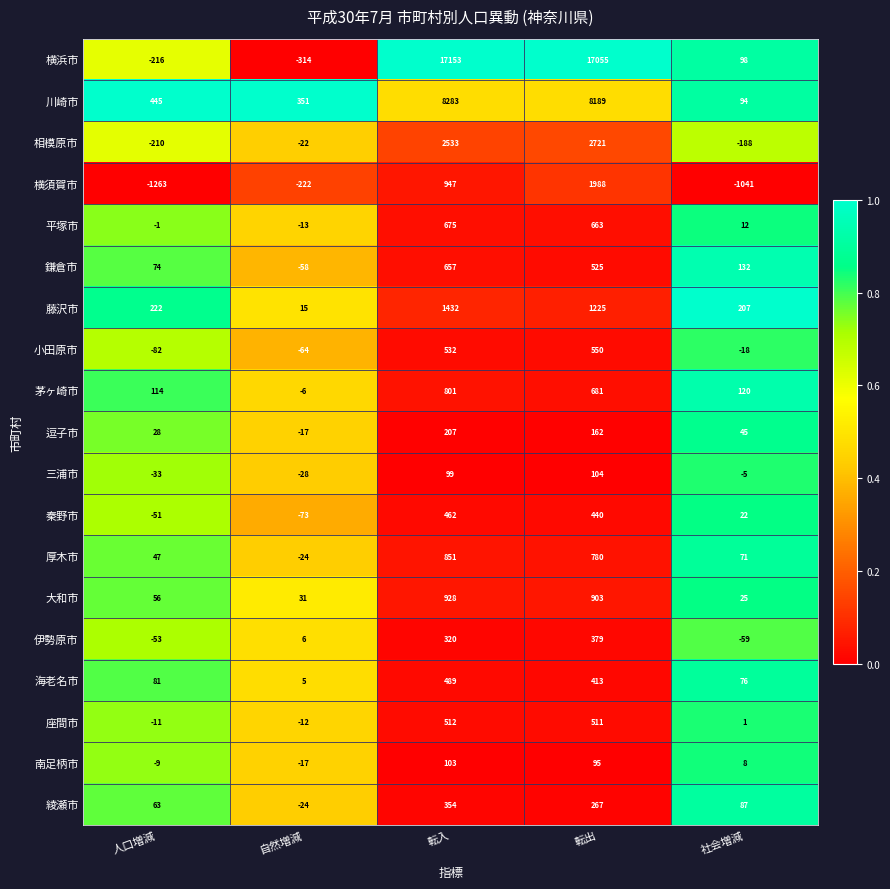

What is the difference between the second highest and minimum values in the 平塚市 series?

676